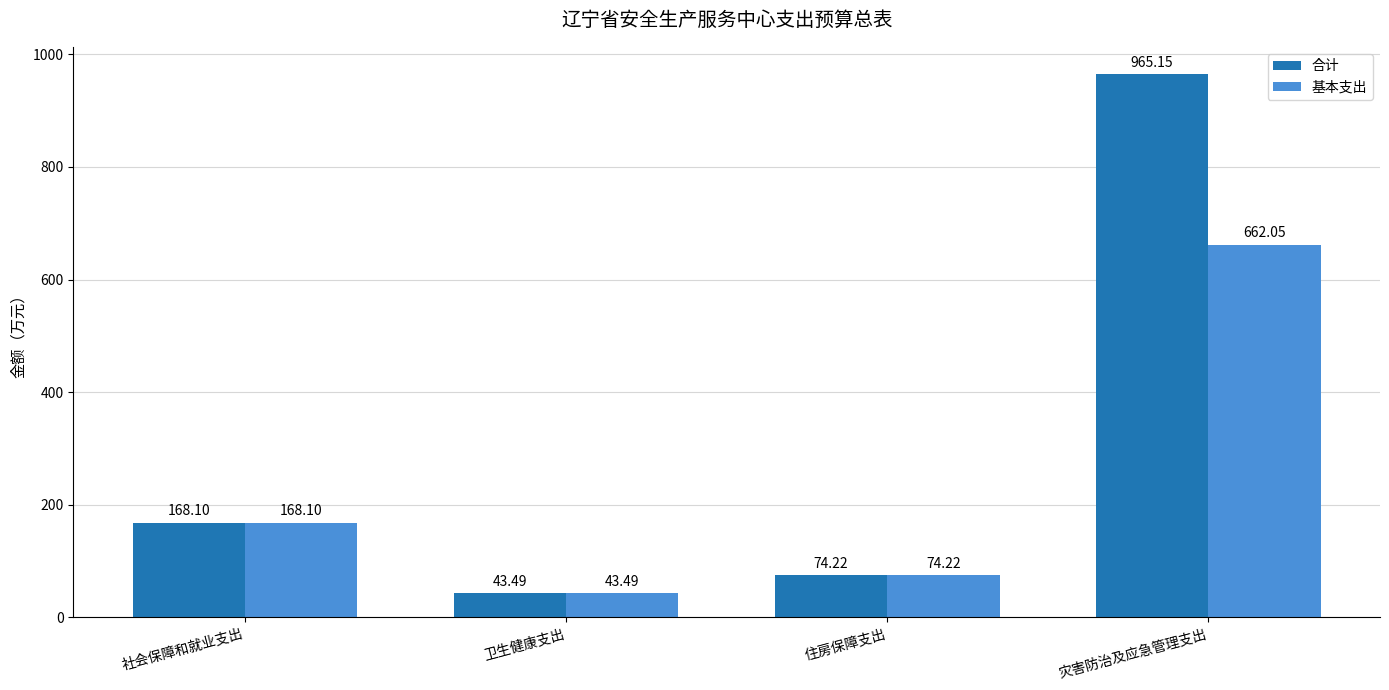

List the labels in order of 基本支出 value, largest first.

灾害防治及应急管理支出, 社会保障和就业支出, 住房保障支出, 卫生健康支出